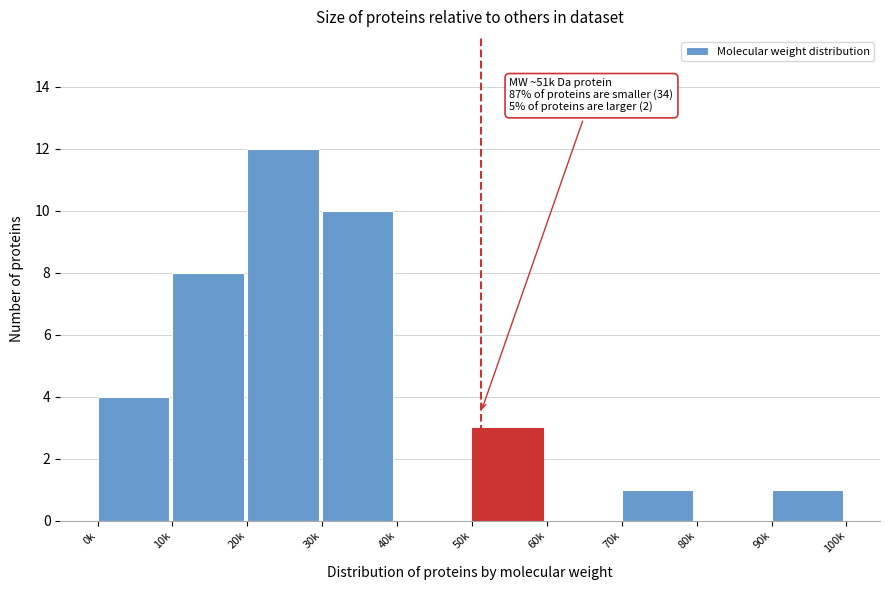

Reading left to right, transcribe all the data shown in this chart.

0k=4	10k=8	20k=12	30k=10	40k=0	50k=3	60k=0	70k=1	80k=0	90k=1